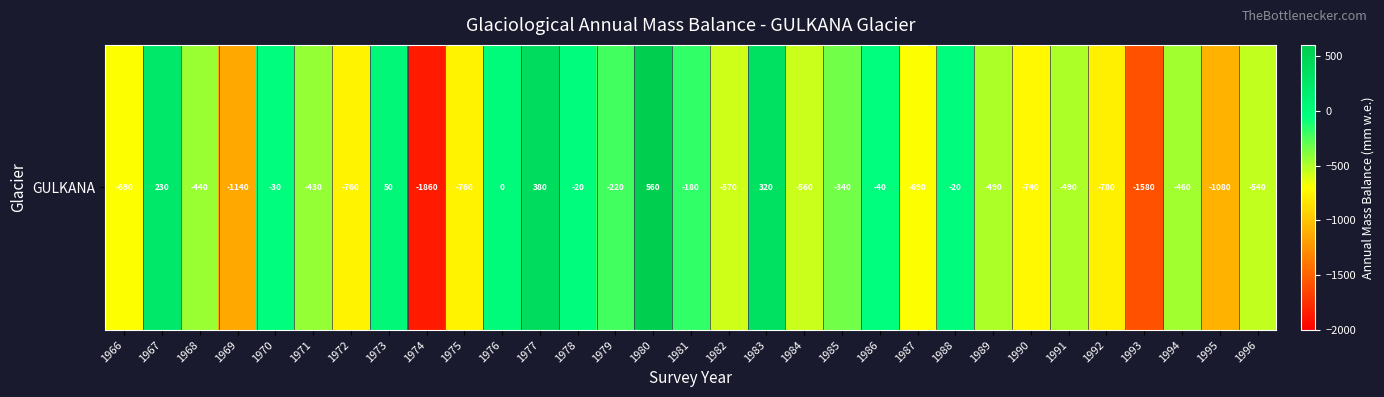

What is the difference between the maximum and minimum values?

2420